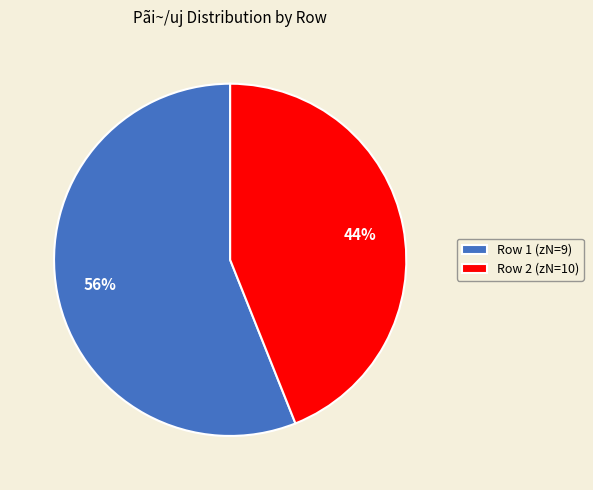

Which slice is the smallest?

Row 2 (zN=10)